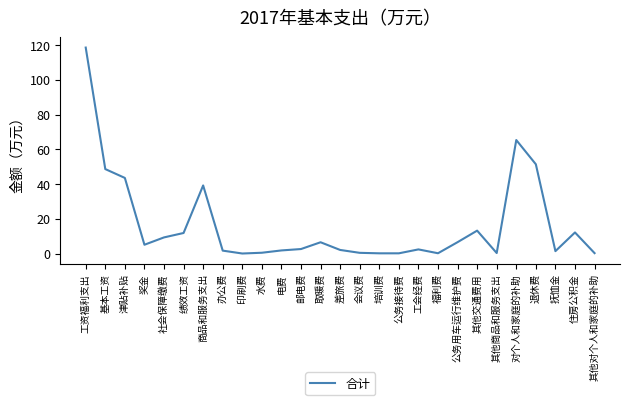

At which category does the chart reach its peak across all series?

工资福利支出